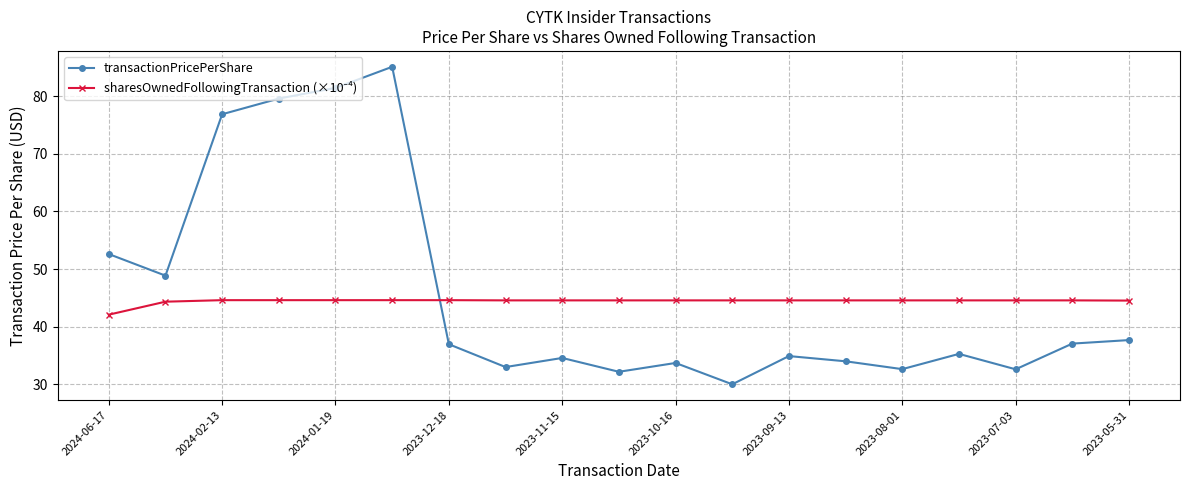

How many interior local valleys does the transactionPricePerShare series have?

6